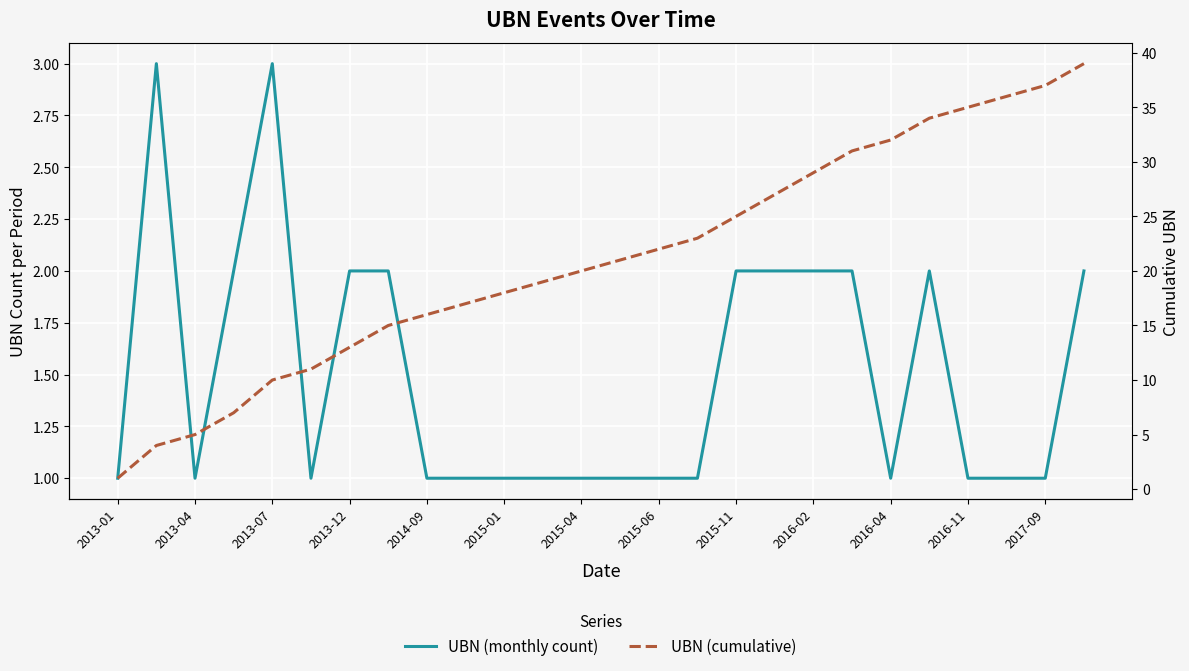

Does the chart display data point markers on the line(s)?

No